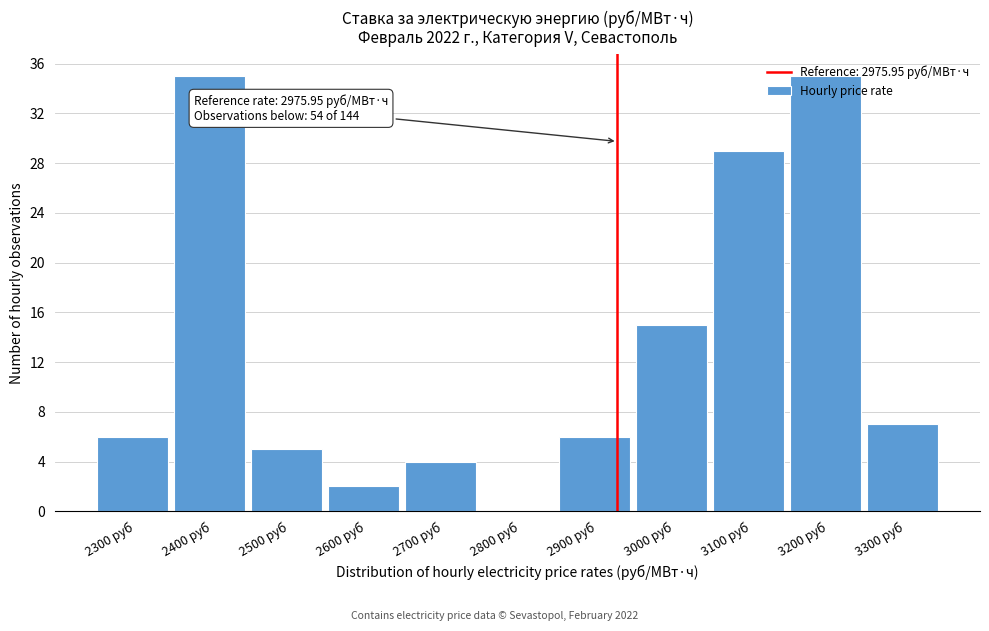

What is the maximum value shown in the chart?

35